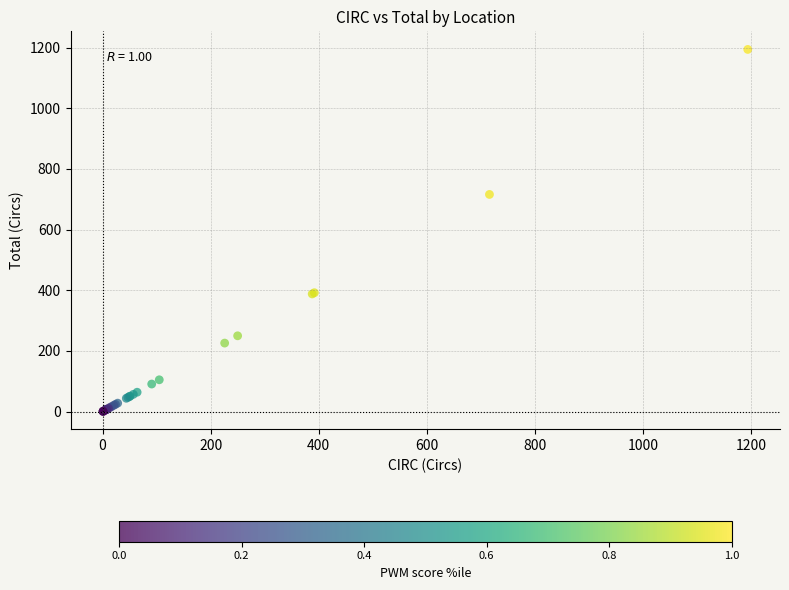

What Y value in the scatter plot is closest to 597?

716